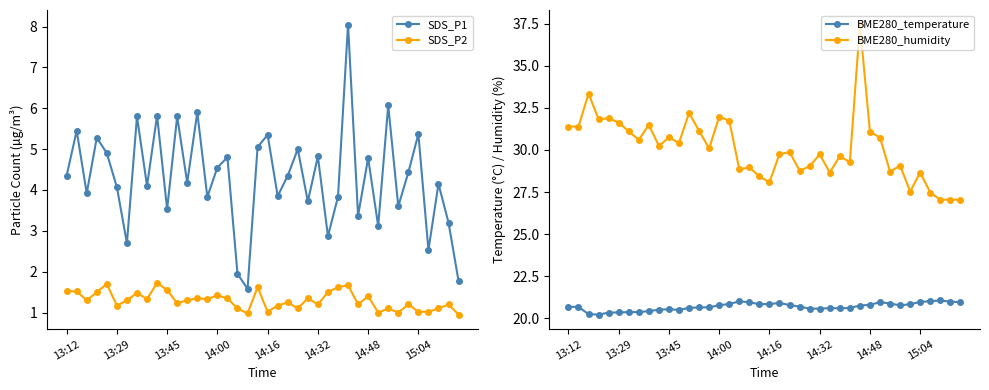

What is the minimum value for SDS_P1?

1.6